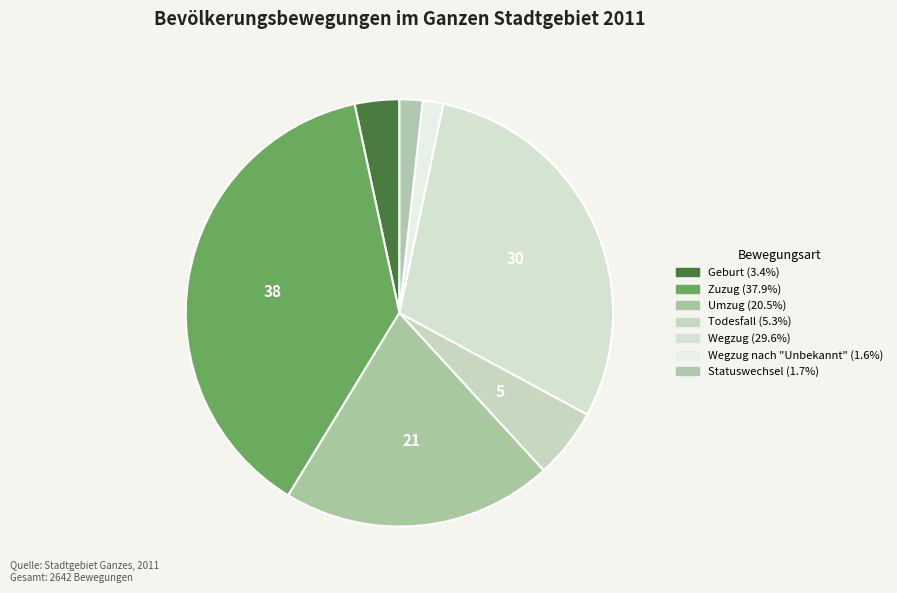

How many segments does this pie chart have?

7